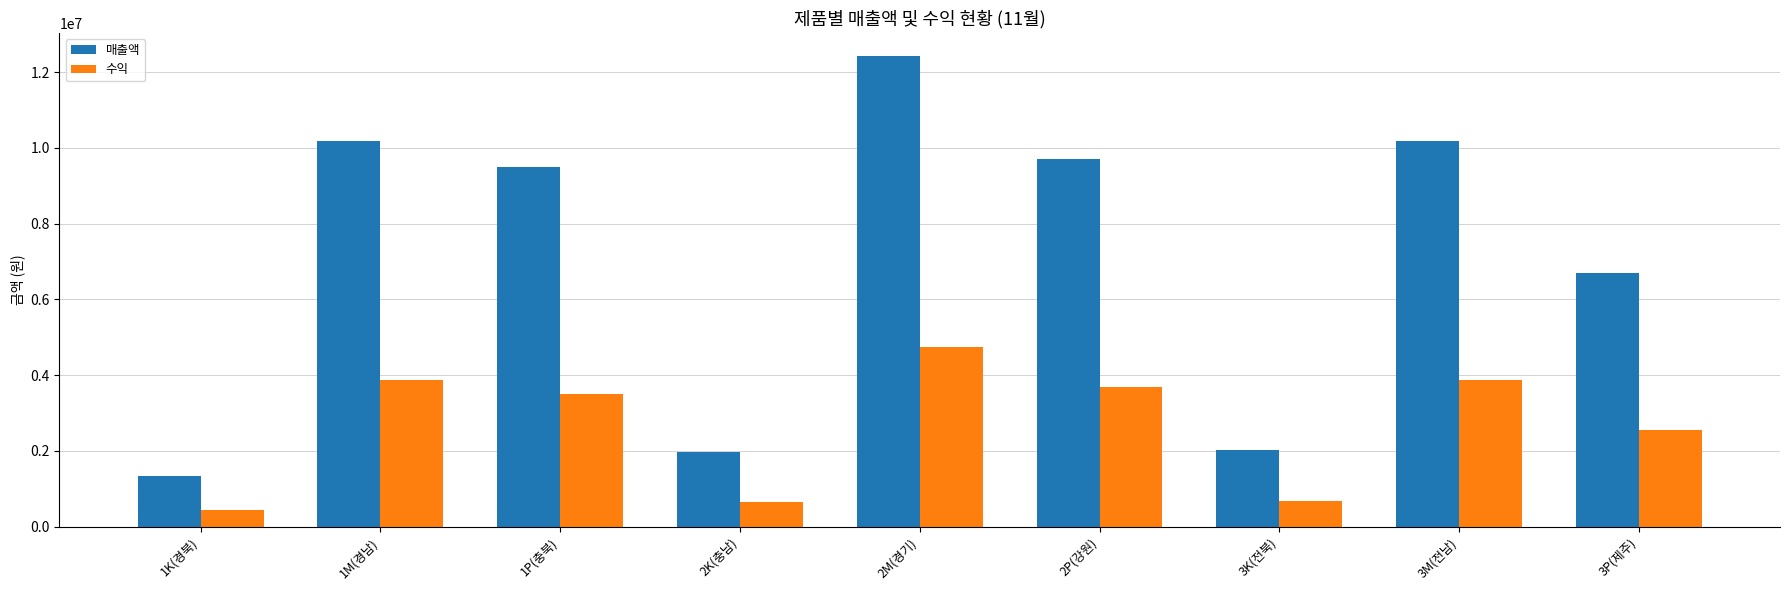

The value of 매출액 at 1P(충북) is 9500000. True or false?

True